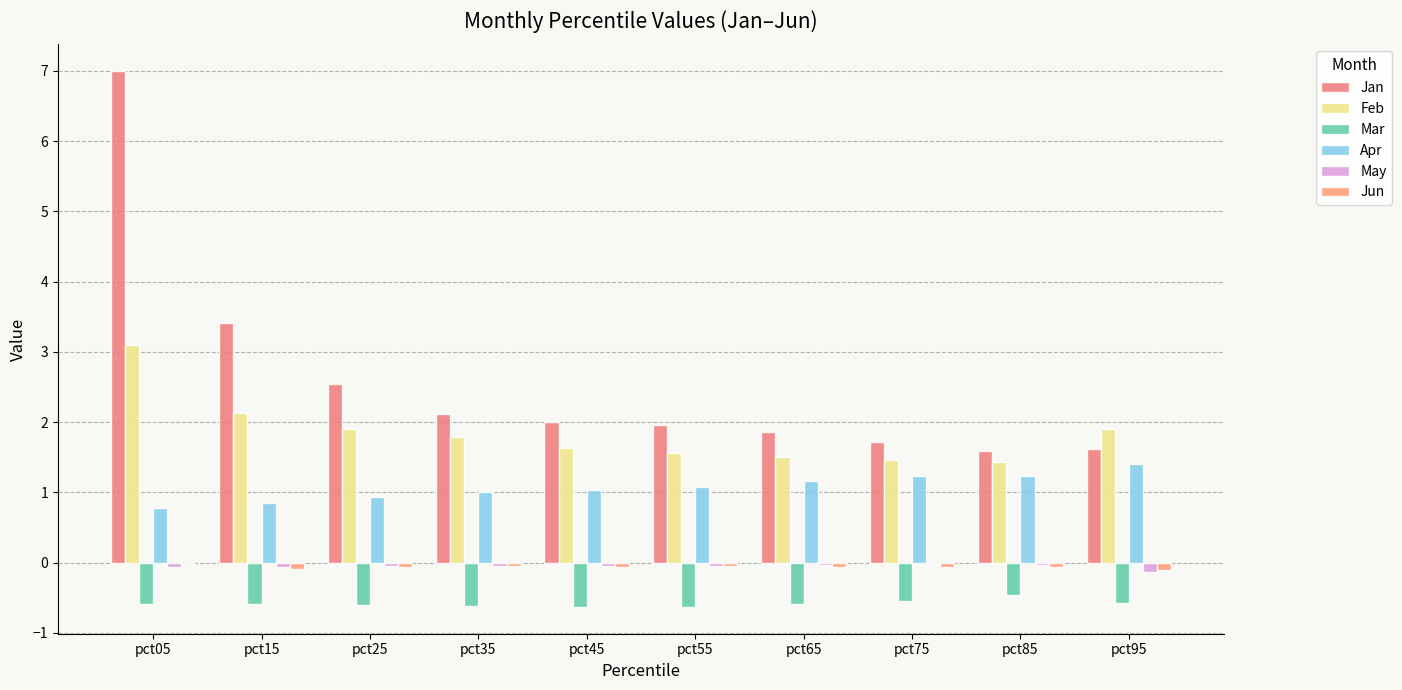

Count the number of data series in this chart.

6